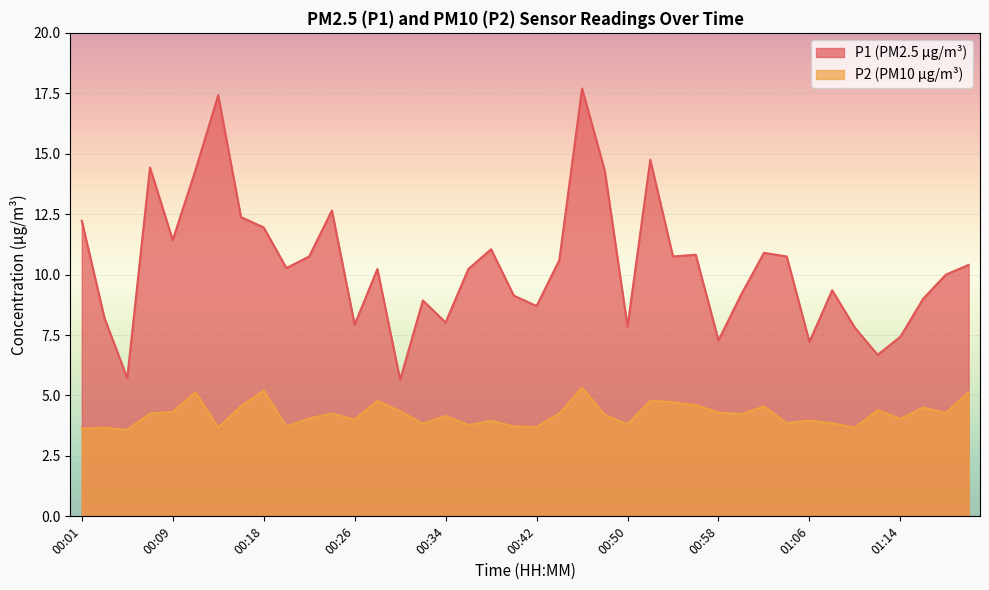

Which series has the largest total across all categories?

P1 (PM2.5 µg/m³)